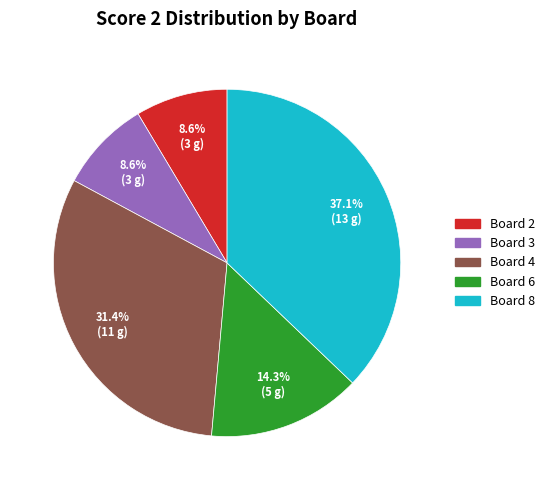

Which slice is the largest?

Board 8